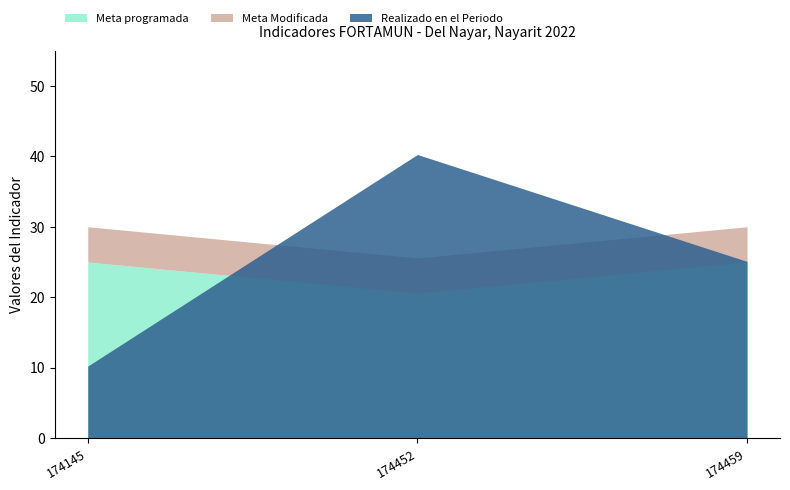

The value of Realizado en el Periodo at 174459 is 25.1. True or false?

True